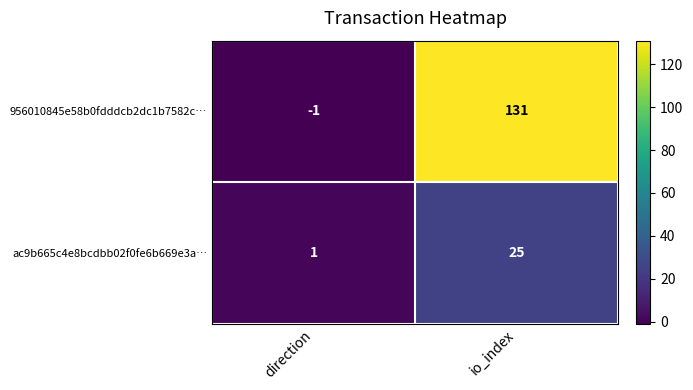

Which series has the widest spread of values?

956010845e58b0fdddcb2dc1b7582c…